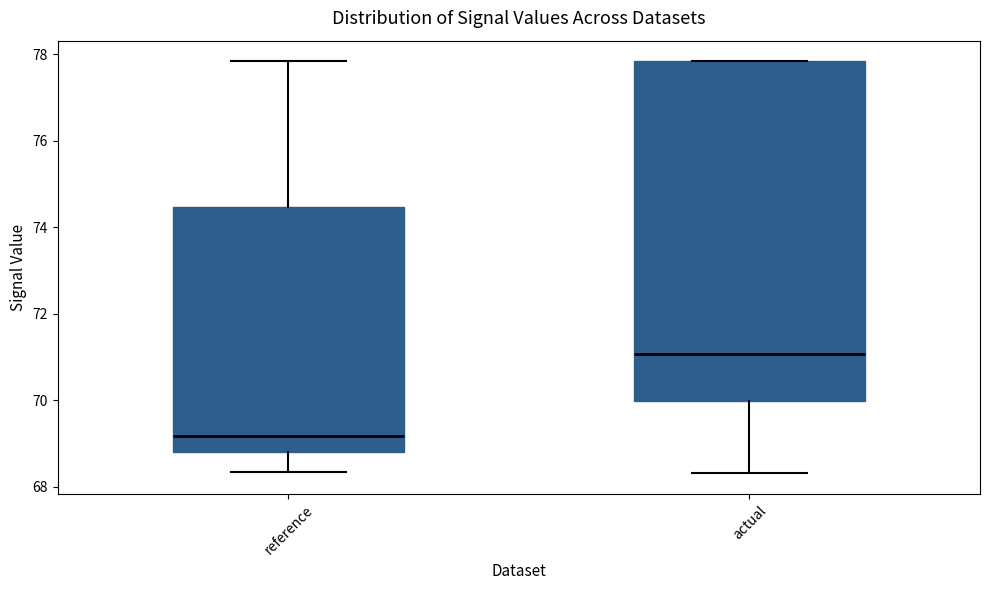

Reading left to right, transcribe this box plot: for each box, give where its median line is, the range the box spans, and where its two whiskers end, as read against the y-axis. The values are not printed on the chart, so give them approximately, as read against the axis.

reference: median 69.2, box 68.8 to 74.4, whiskers 68.4 to 77.8
actual: median 71.0, box 70.0 to 77.8, whiskers 68.4 to 77.8